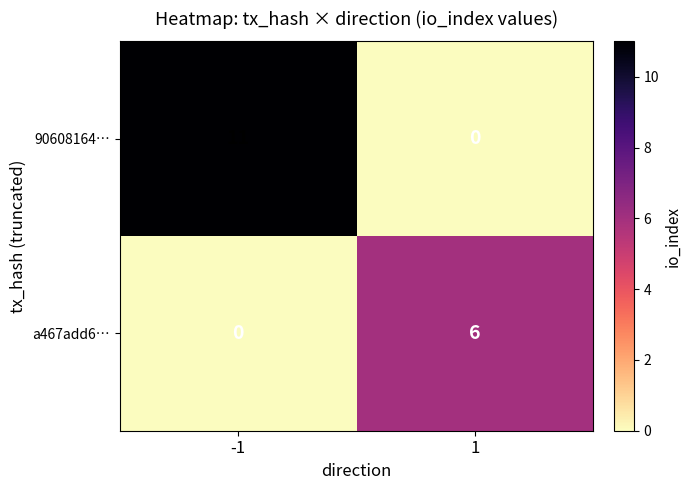

How many categories are shown in the chart?

2